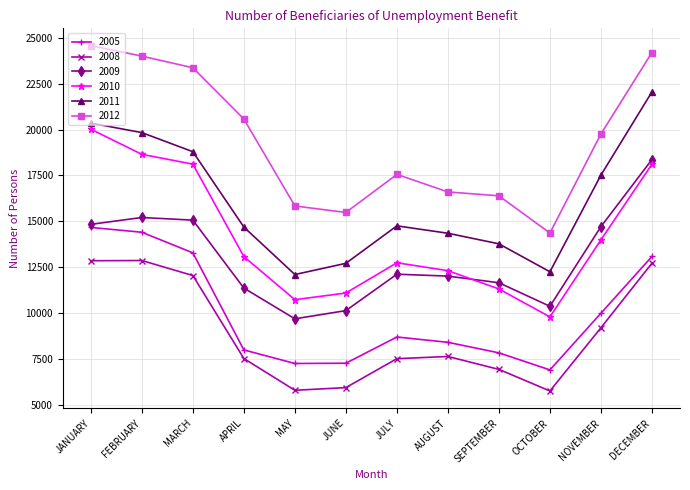

What is the minimum value for 2011?

12109